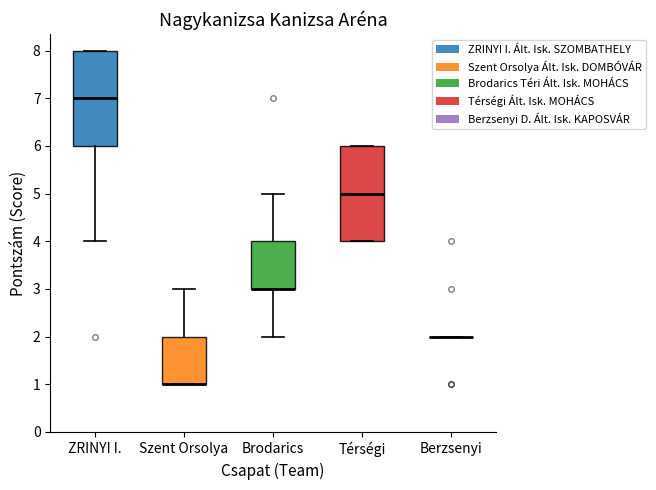

Reading left to right, transcribe this box plot: for each box, give where its median line is, the range the box spans, and where its two whiskers end, as read against the y-axis. The values are not printed on the chart, so give them approximately, as read against the axis.

ZRINYI I.: median 7, box 6 to 8, whiskers 4 to 8
Szent Orsolya: median 1 (drawn on the box's lower edge), box 1 to 2, whiskers 1 to 3
Brodarics: median 3 (drawn on the box's lower edge), box 3 to 4, whiskers 2 to 5
Térségi: median 5, box 4 to 6, whiskers 4 to 6
Berzsenyi: box collapsed to a line at 2, whiskers 2 to 2